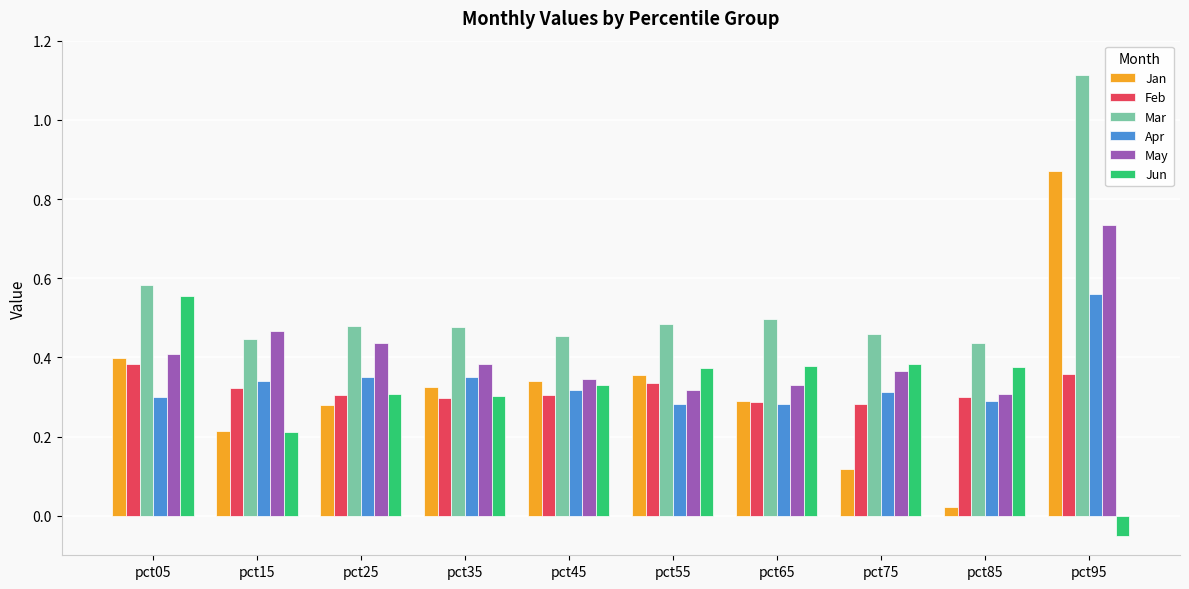

How many Apr values are between 0 and 1?

10